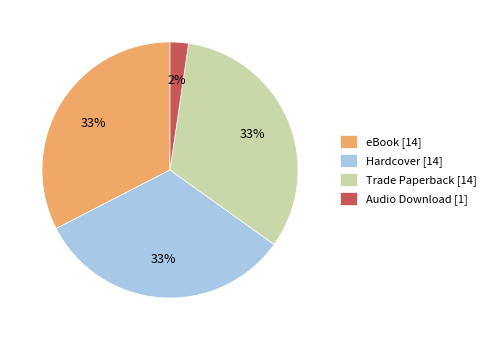

Count the number of slices in the pie.

4